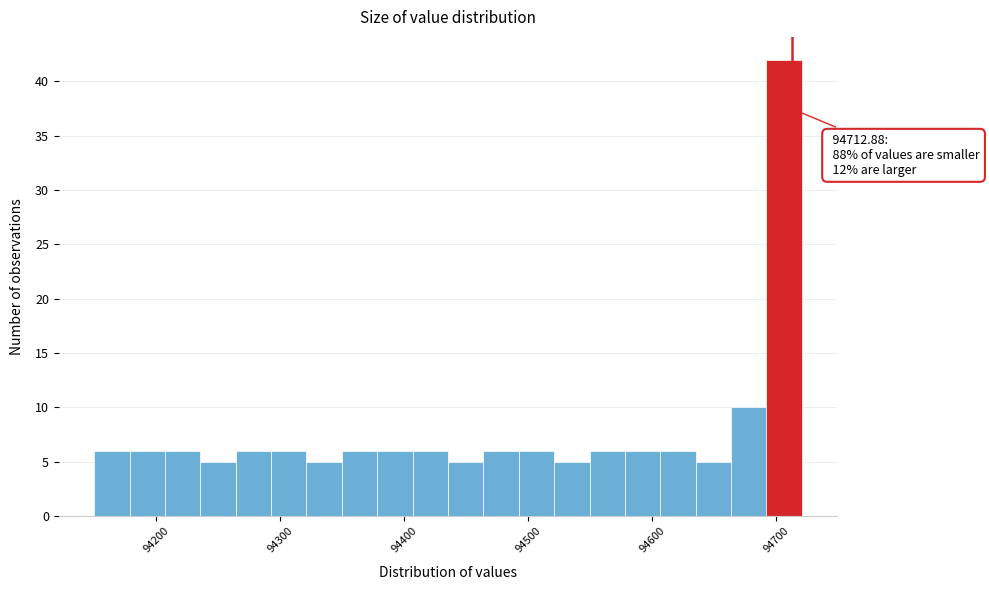

Read against the x-axis, roughly where is the centre of the tallest bar?

94710